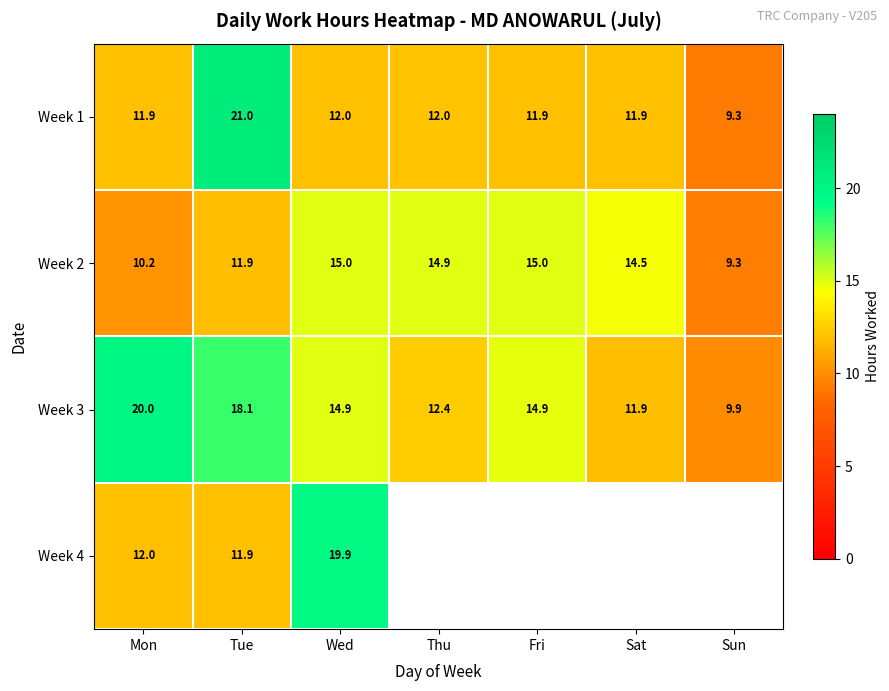

What is the maximum value for Week 1?

21.0